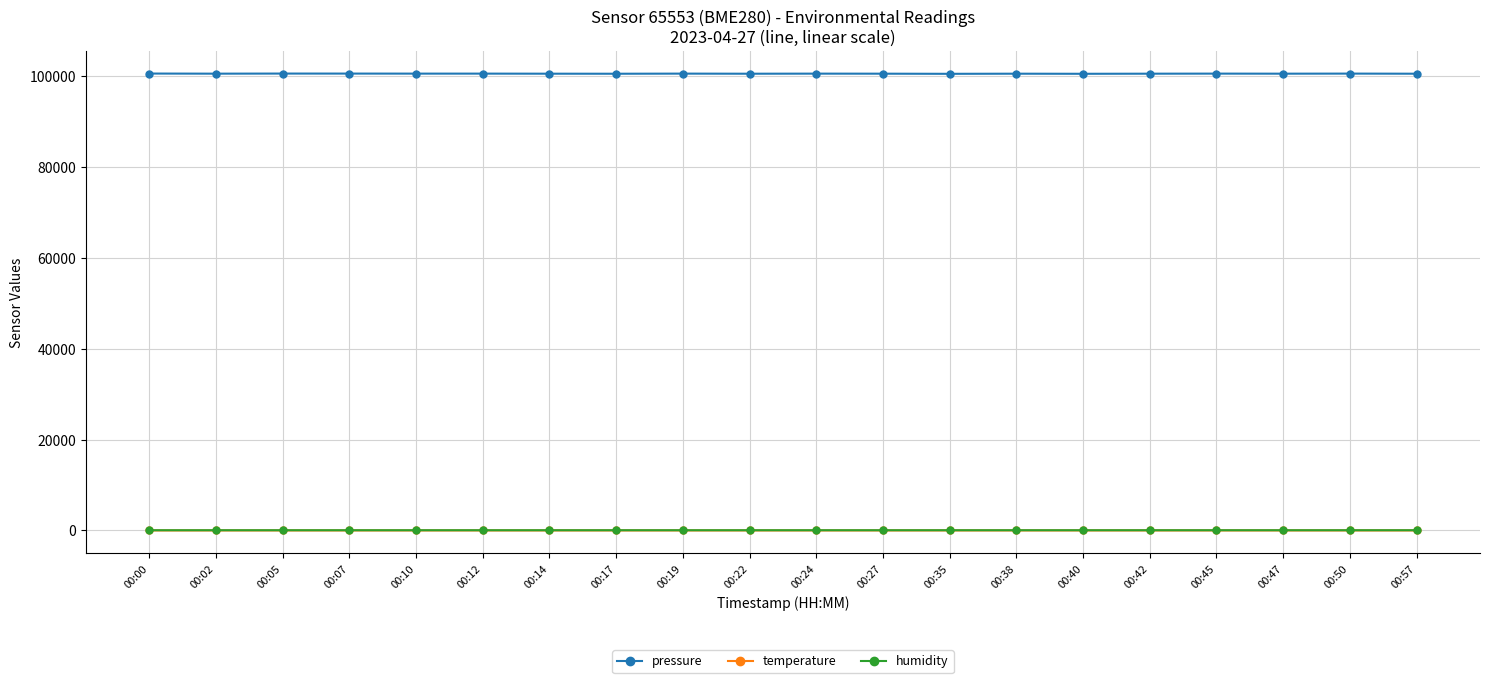

How many series are shown in this chart?

3